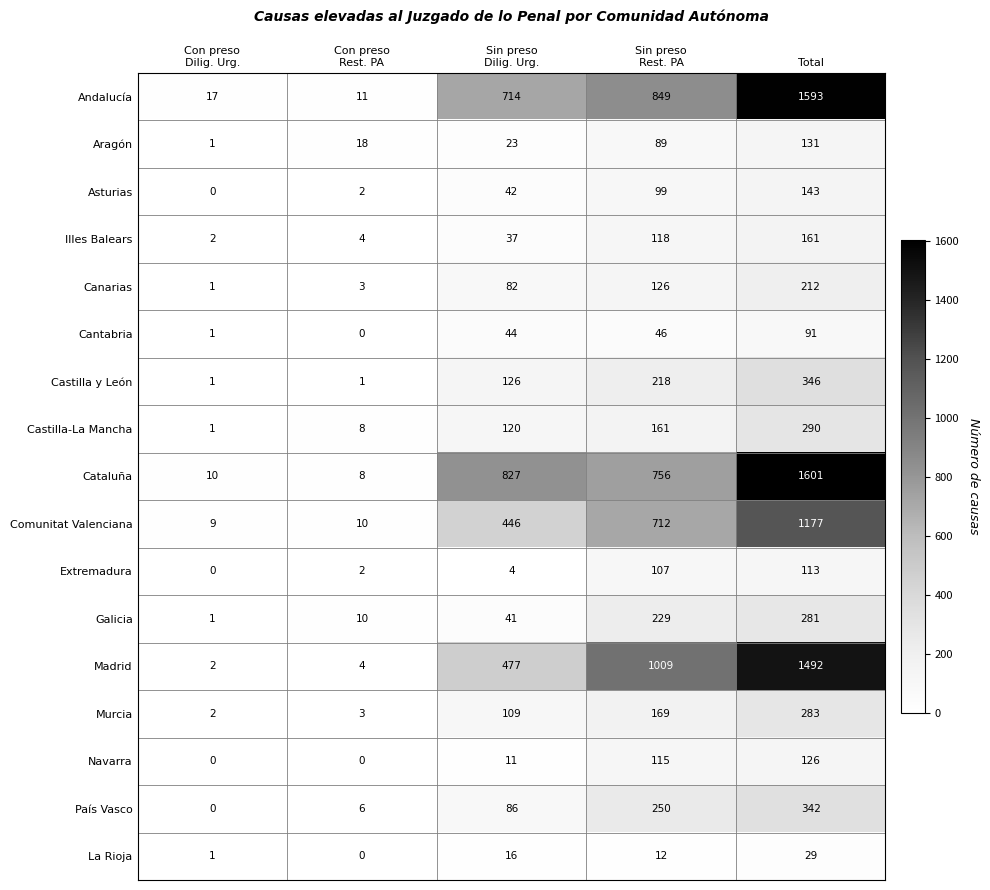

What is the sum of all Castilla y León values?

692